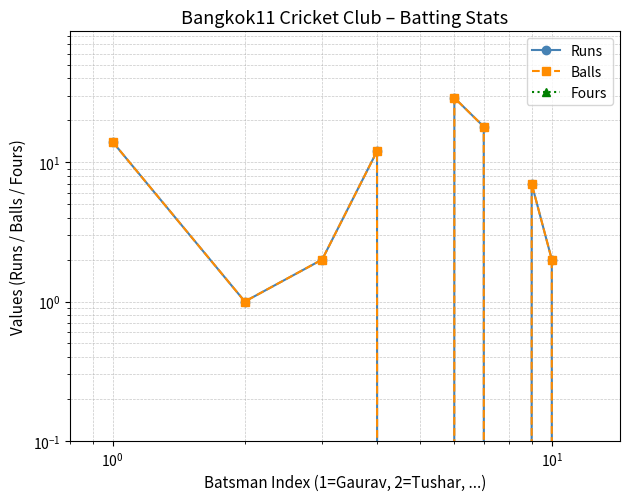

The Balls series shows 20 at 10. True or false?

False